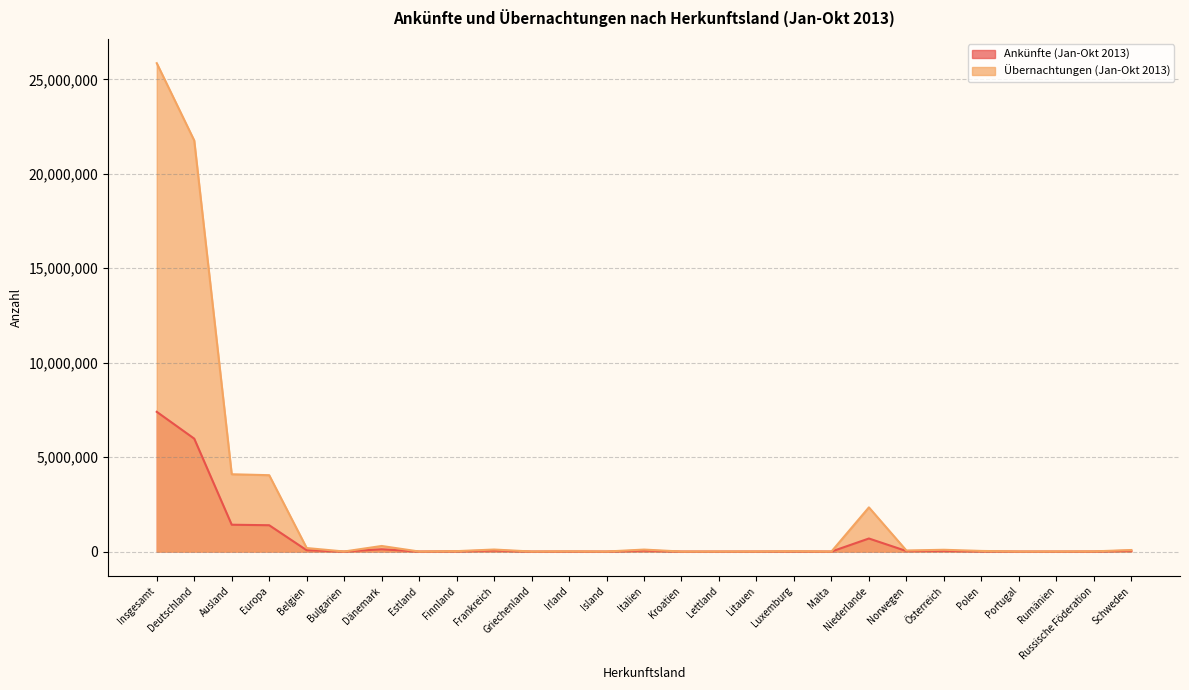

What is the difference between the second highest and second lowest values in the Übernachtungen (Jan-Okt 2013) series?

21761725